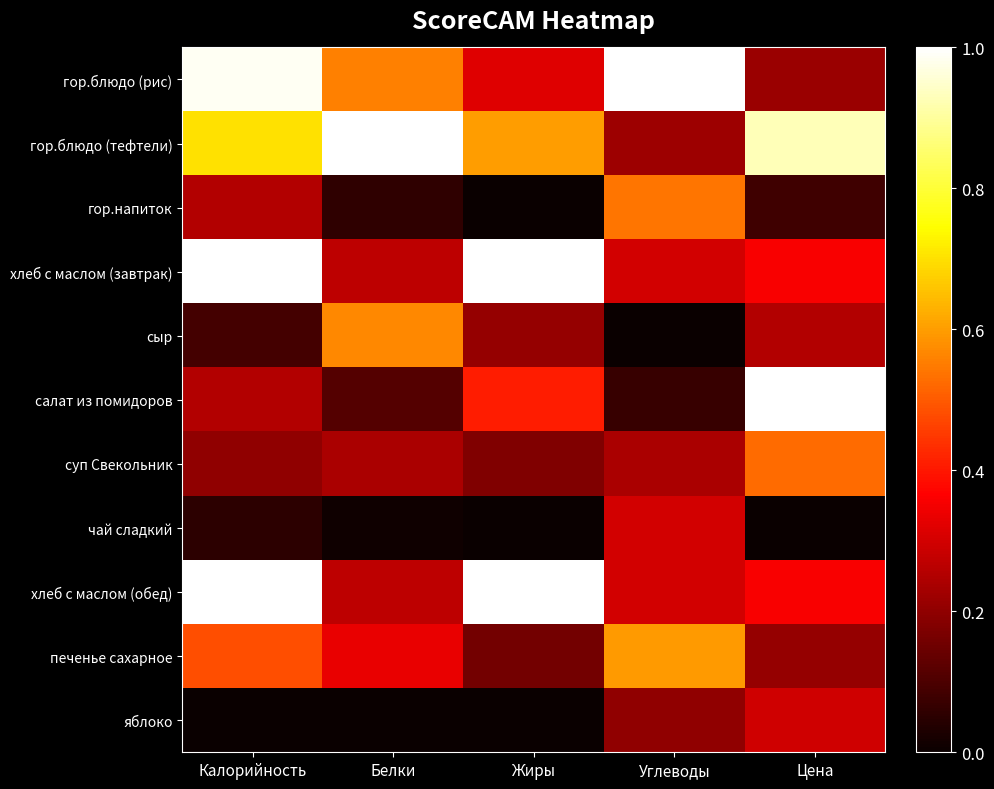

Reading left to right, list all the values displayed in this chart.

гор.блюдо (рис): Калорийность=1.0	Белки=0.6	Жиры=0.3	Углеводы=1.0	Цена=0.2
гор.блюдо (тефтели): Калорийность=0.7	Белки=1.0	Жиры=0.6	Углеводы=0.2	Цена=0.9
гор.напиток: Калорийность=0.3	Белки=0.1	Жиры=0.0	Углеводы=0.5	Цена=0.1
хлеб с маслом (завтрак): Калорийность=1.0	Белки=0.3	Жиры=1.0	Углеводы=0.3	Цена=0.4
сыр: Калорийность=0.1	Белки=0.6	Жиры=0.2	Углеводы=0.0	Цена=0.3
салат из помидоров: Калорийность=0.3	Белки=0.1	Жиры=0.4	Углеводы=0.1	Цена=1.0
суп Свекольник: Калорийность=0.2	Белки=0.2	Жиры=0.2	Углеводы=0.2	Цена=0.5
чай сладкий: Калорийность=0.1	Белки=0.0	Жиры=0.0	Углеводы=0.3	Цена=0.0
хлеб с маслом (обед): Калорийность=1.0	Белки=0.3	Жиры=1.0	Углеводы=0.3	Цена=0.4
печенье сахарное: Калорийность=0.5	Белки=0.3	Жиры=0.2	Углеводы=0.6	Цена=0.2
яблоко: Калорийность=0.0	Белки=0.0	Жиры=0.0	Углеводы=0.2	Цена=0.3